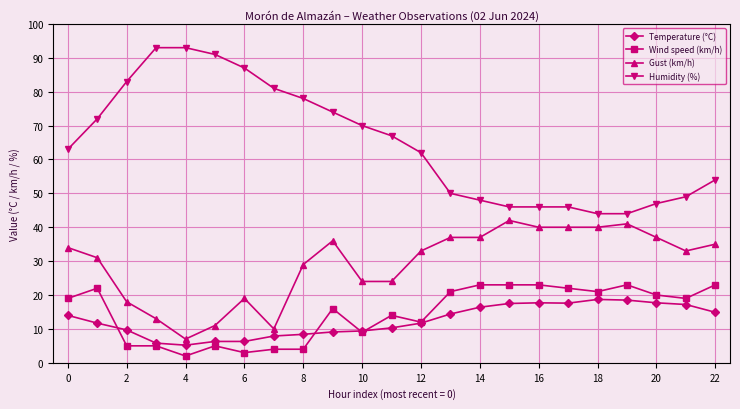

How many lines are shown in the chart?

4